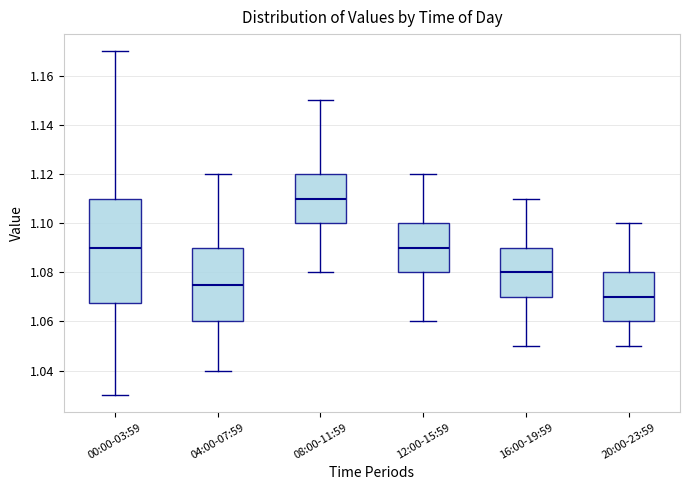

Reading left to right, read every box against the y-axis: the position of its median line, the range the box covers, and the ends of its whiskers. The values are not printed on the chart, so give them approximately, as read against the axis.

00:00-03:59: median 1.090, box 1.068 to 1.110, whiskers 1.030 to 1.170
04:00-07:59: median 1.076, box 1.060 to 1.090, whiskers 1.040 to 1.120
08:00-11:59: median 1.110, box 1.100 to 1.120, whiskers 1.080 to 1.150
12:00-15:59: median 1.090, box 1.080 to 1.100, whiskers 1.060 to 1.120
16:00-19:59: median 1.080, box 1.070 to 1.090, whiskers 1.050 to 1.110
20:00-23:59: median 1.070, box 1.060 to 1.080, whiskers 1.050 to 1.100